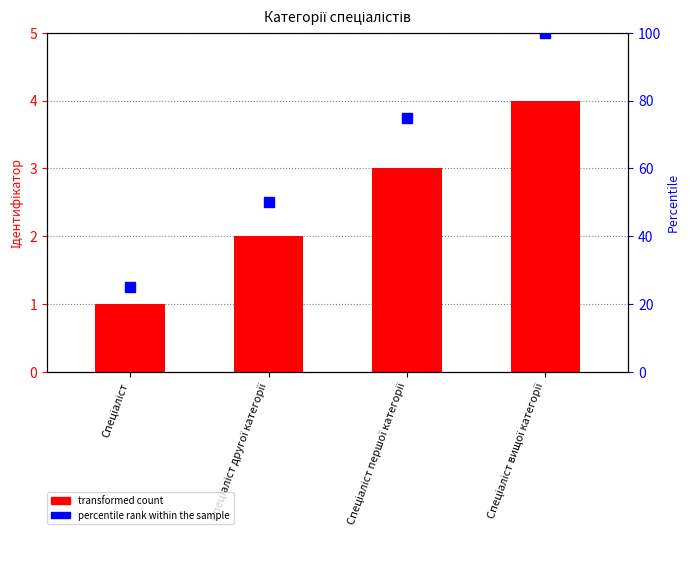

What position from the left is Спеціаліст першої категорії?

3